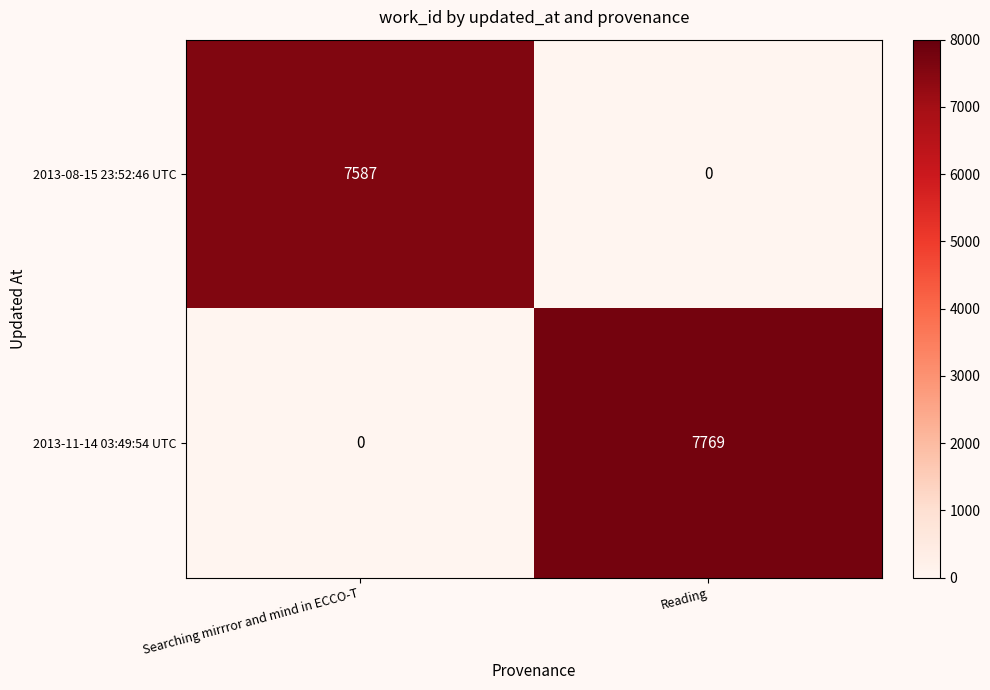

At which label does 2013-11-14 03:49:54 UTC reach its peak?

Reading